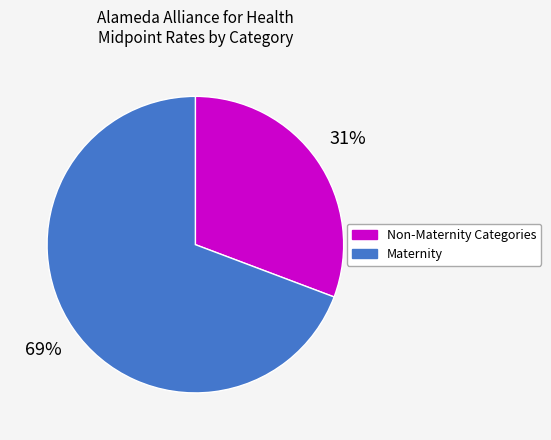

What is the smallest slice in the pie chart?

Non-Maternity Categories